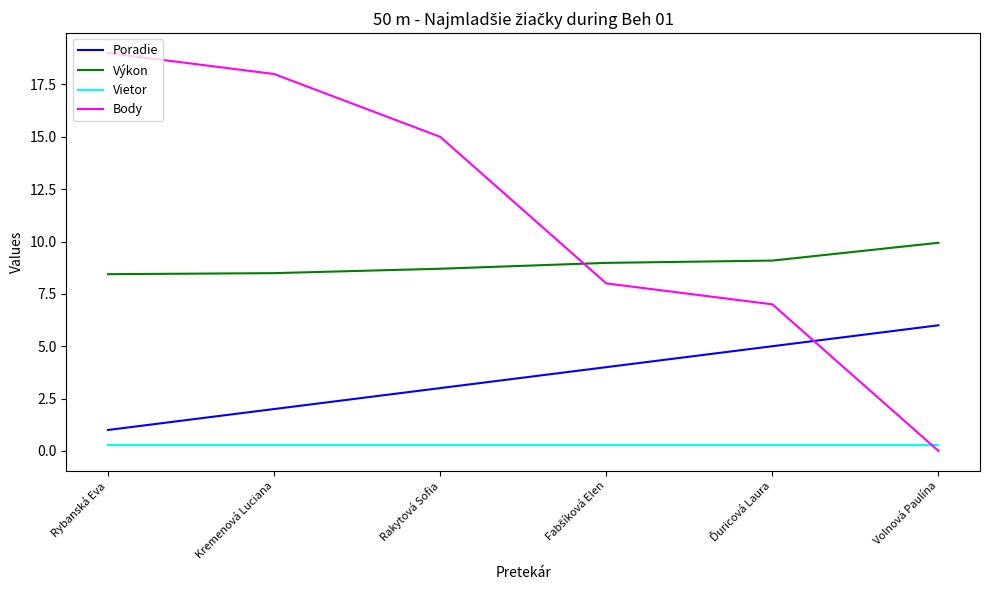

Which series has the largest total across all categories?

Body